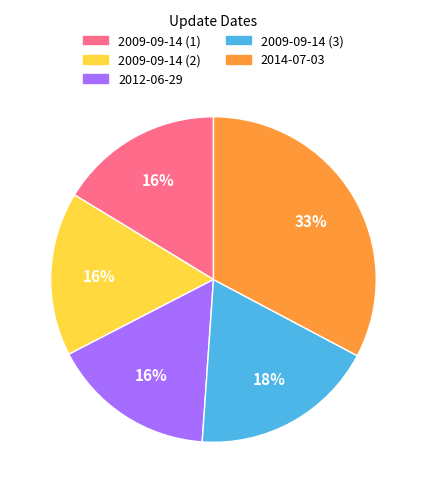

To the nearest percent, what is the average slice percentage?

20%